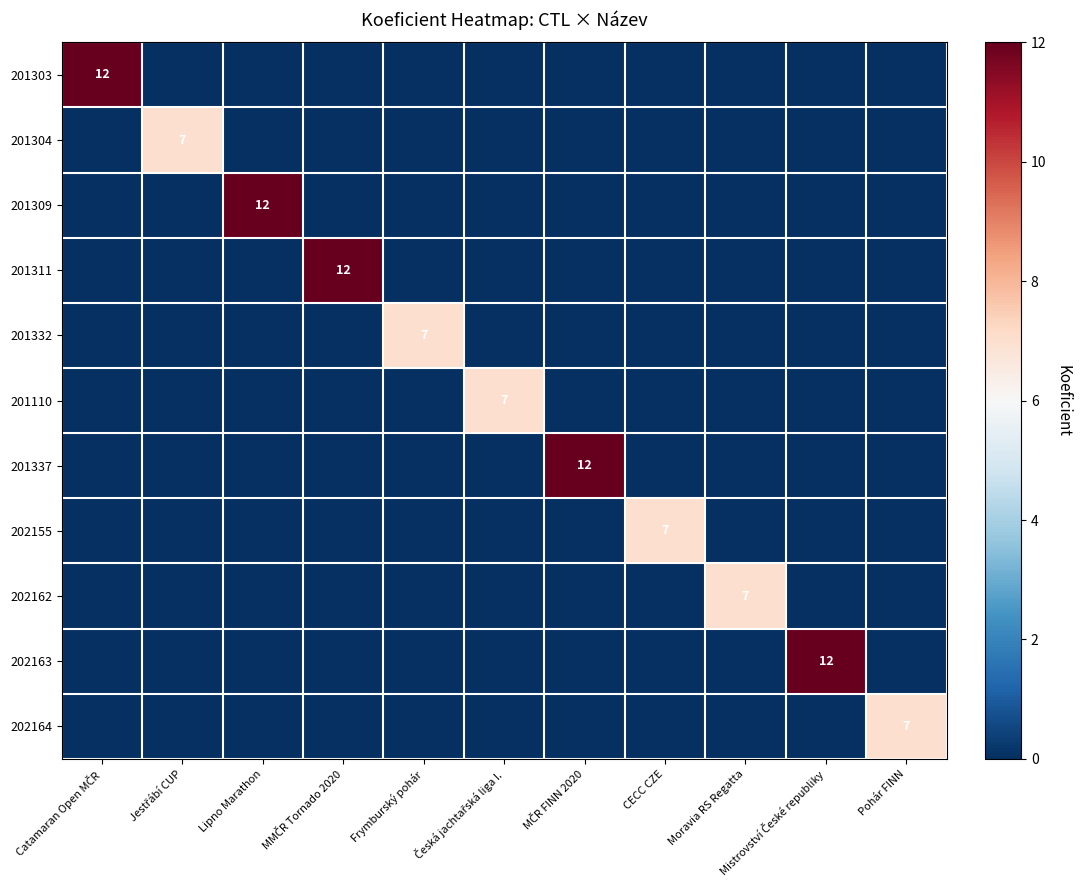

How many data points in 202162 are above 0?

1